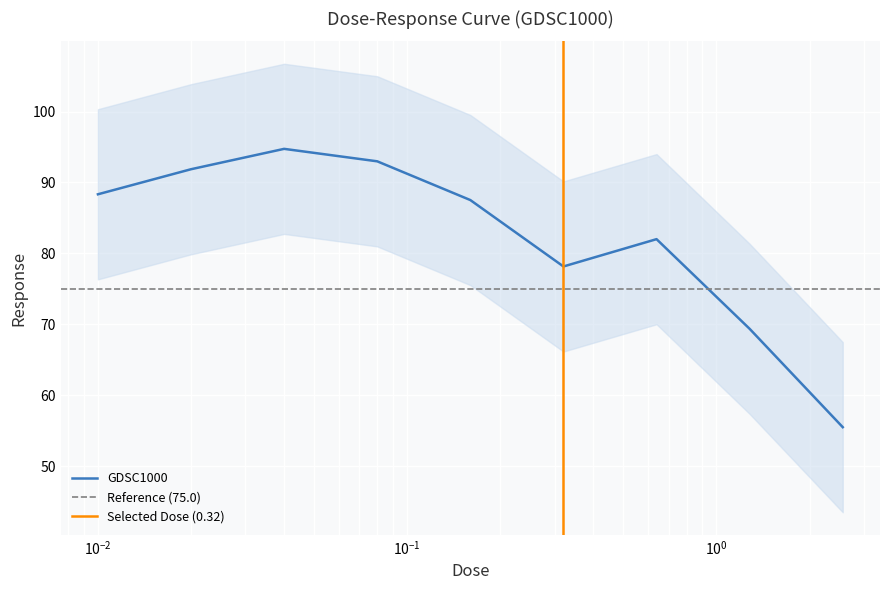

Where is the first local maximum?

0.04